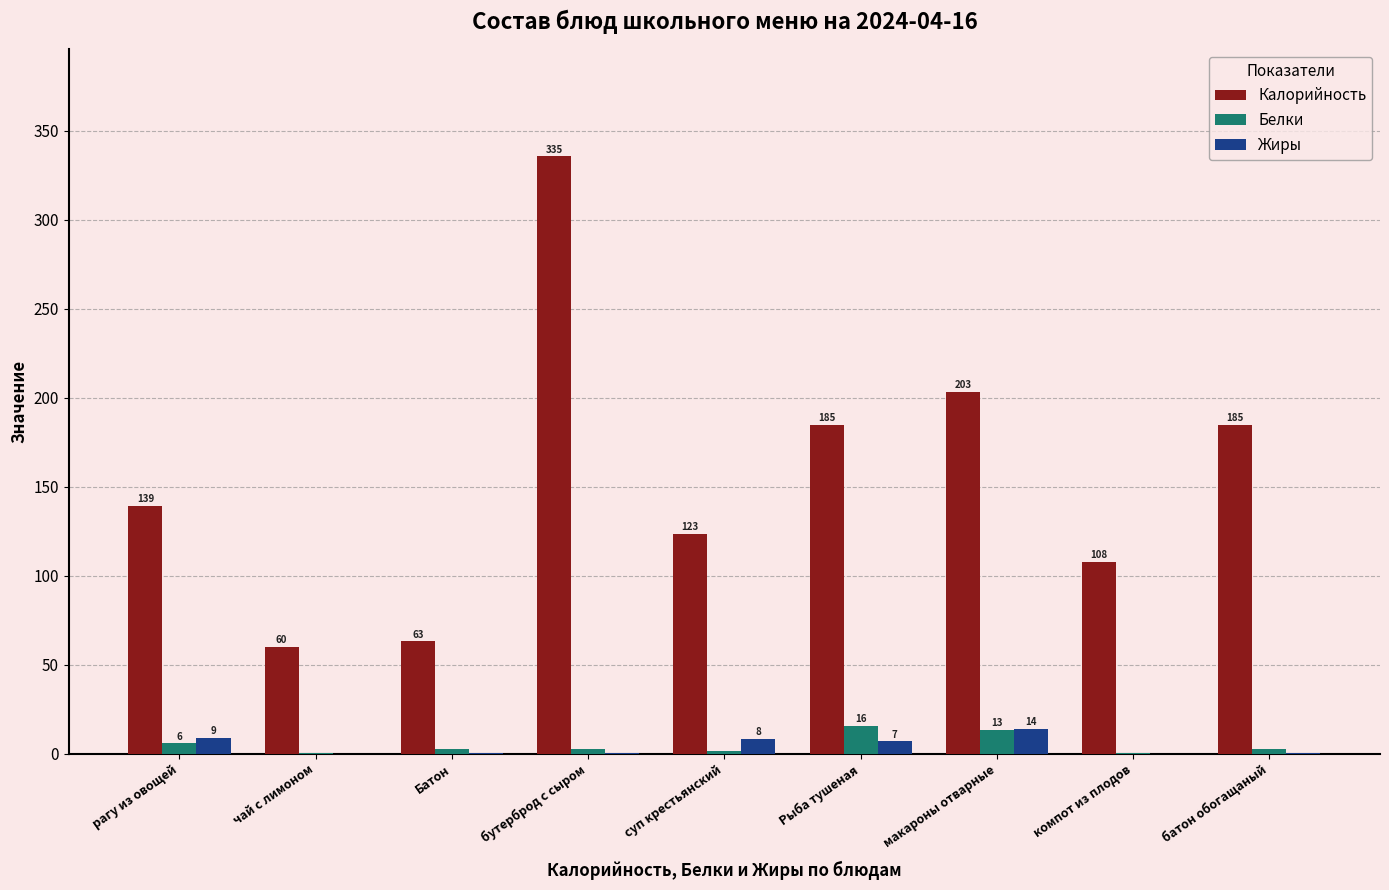

Where is Белки nearest to the value 7?

рагу из овощей